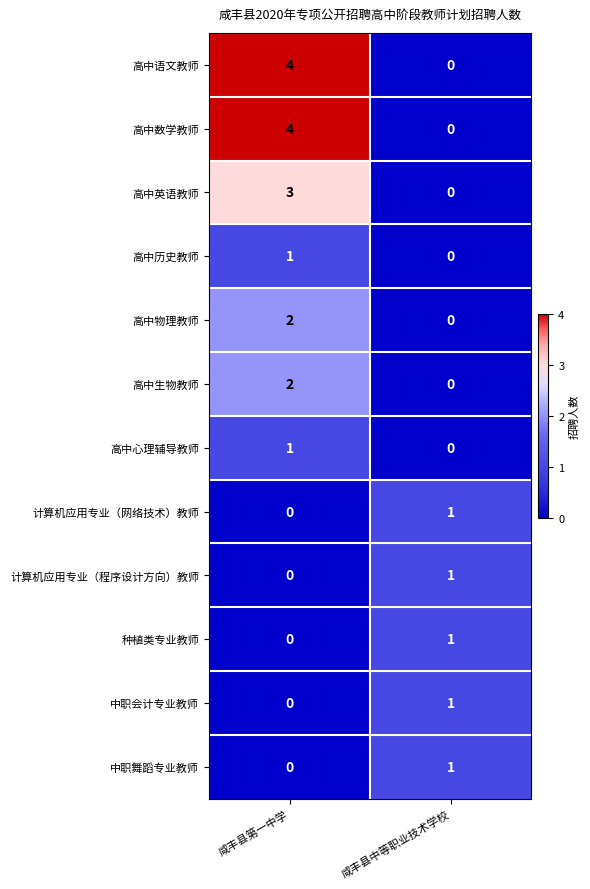

At which label does 高中物理教师 reach its minimum?

咸丰县中等职业技术学校